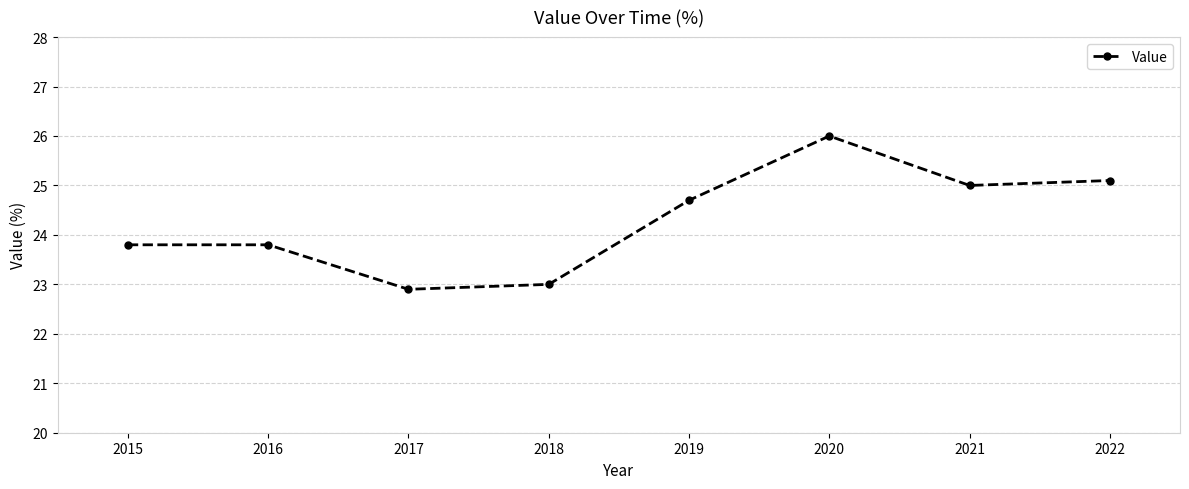

What is the maximum value shown in the chart?

26.0